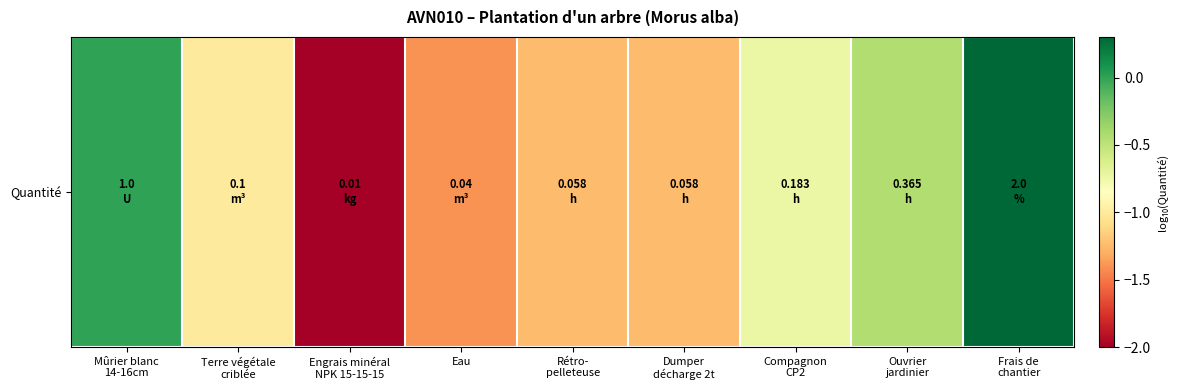

How many data points are above -1?

4